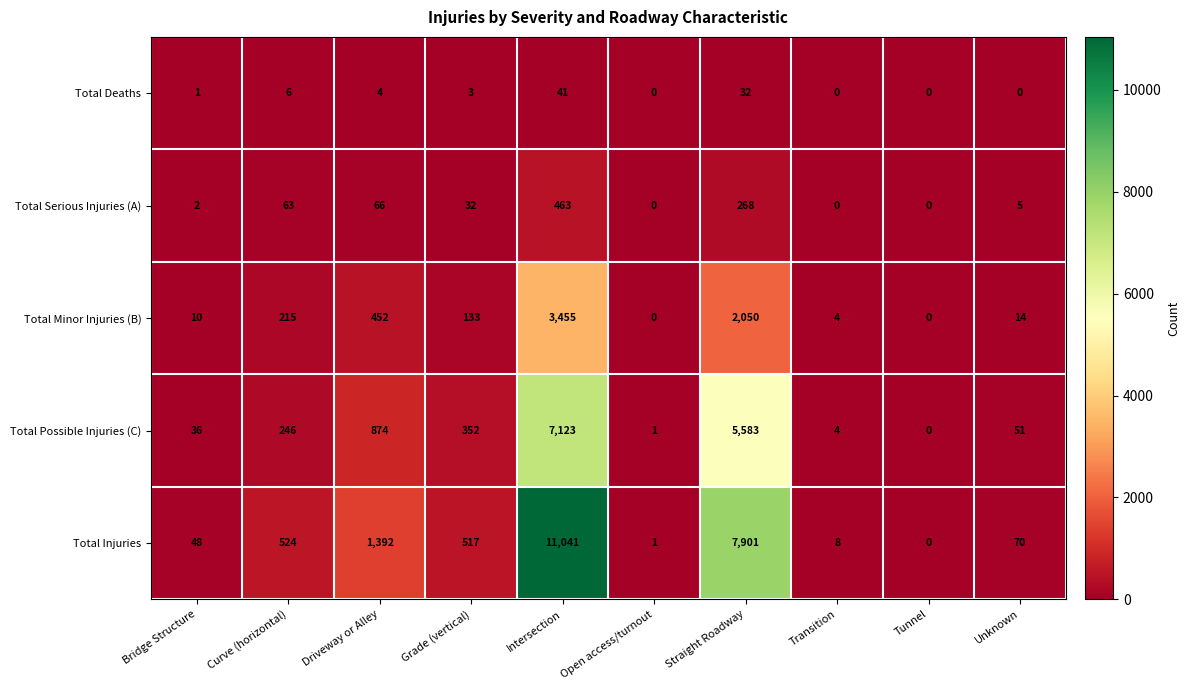

What is the difference between the second highest and second lowest values in the Total Injuries series?

7900